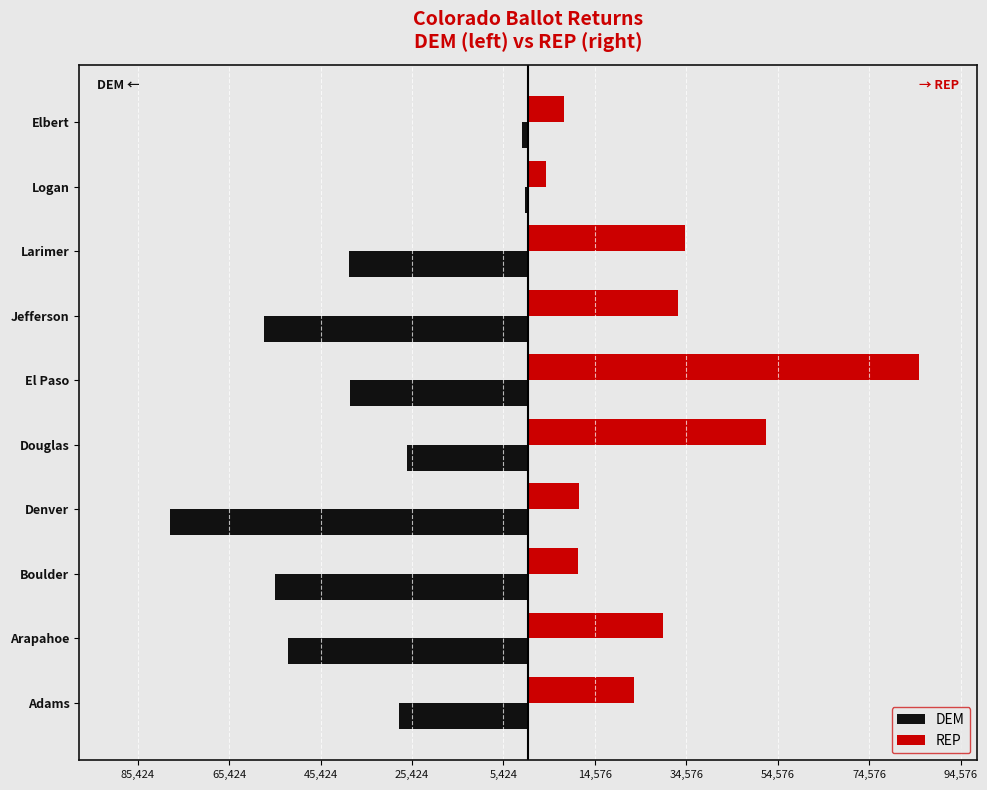

What are all the series names shown in the legend?

DEM, REP